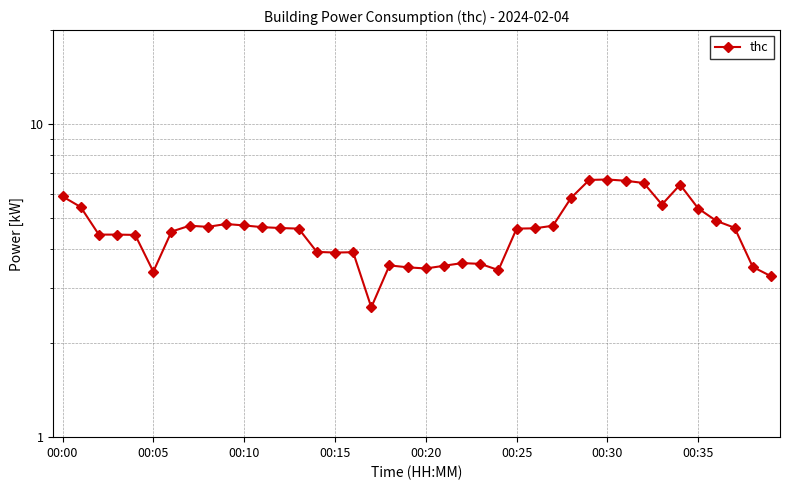

At which label is the value closest to 4?

14